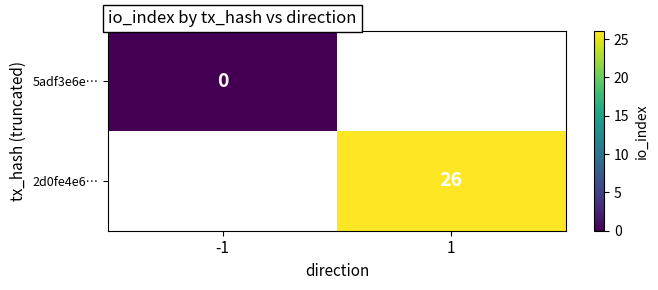

Is it true that 2d0fe4e6… equals 40 at 1?

False